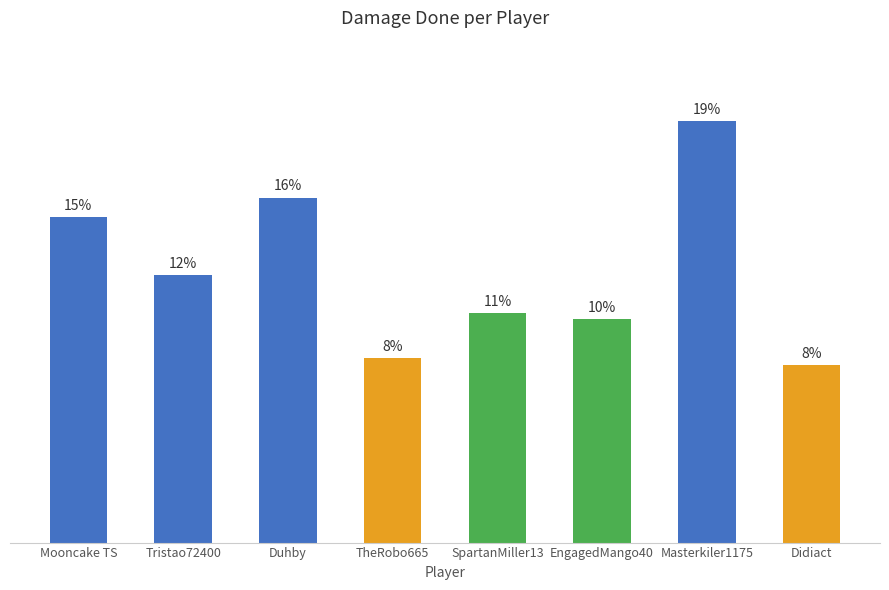

Rank the categories by value from highest to lowest.

Masterkiler1175, Duhby, Mooncake TS, Tristao72400, SpartanMiller13, EngagedMango40, TheRobo665, Didiact